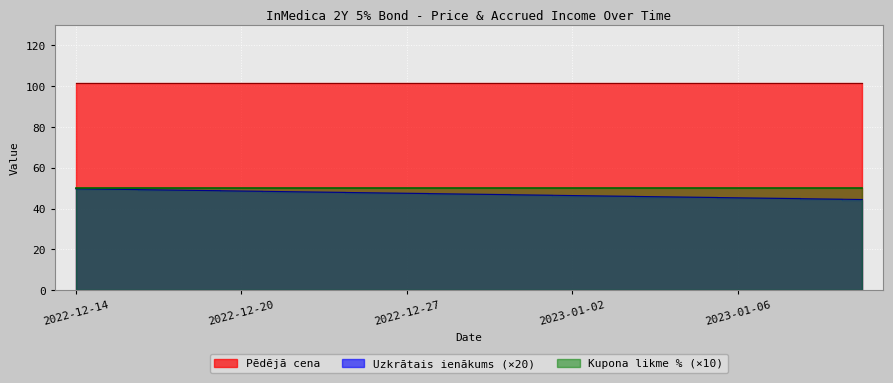

What is the difference between the second highest and second lowest values in the Uzkrātais ienākums series?

0.2